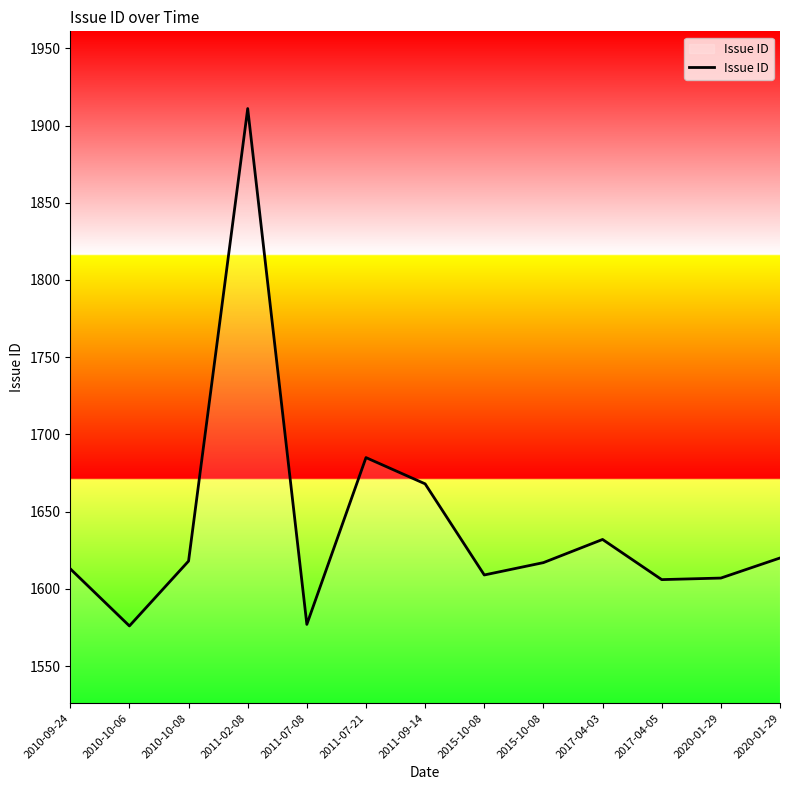

List the labels in order of value, smallest first.

2010-10-06, 2011-07-08, 2017-04-05, 2020-01-29, 2015-10-08, 2010-09-24, 2015-10-08, 2010-10-08, 2020-01-29, 2017-04-03, 2011-09-14, 2011-07-21, 2011-02-08